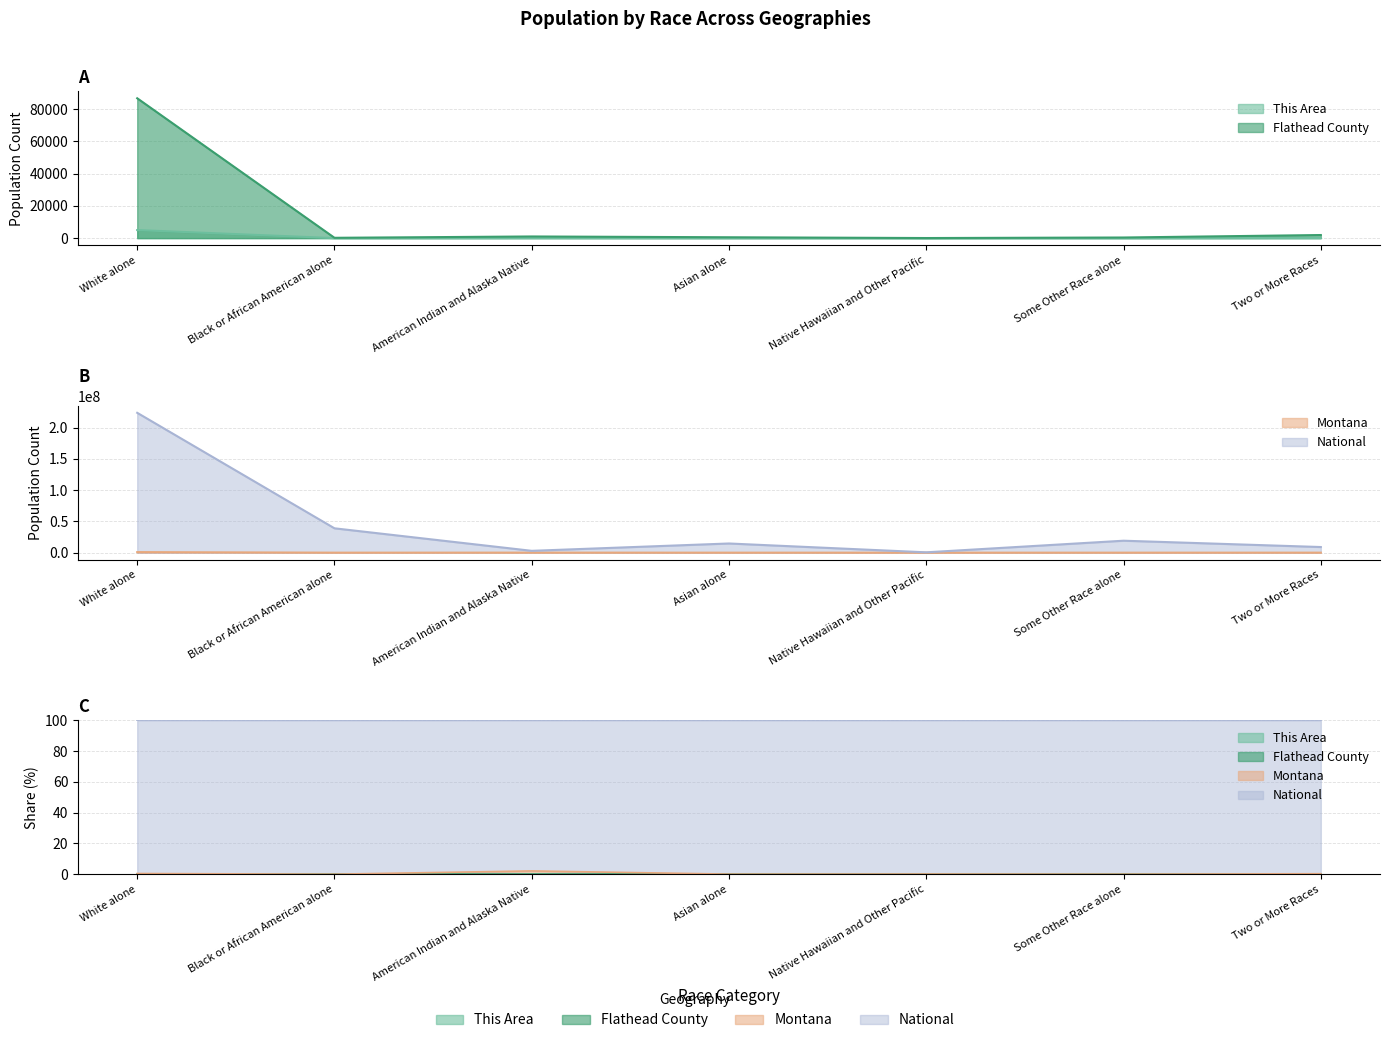

The value of Montana at White alone is 884961. True or false?

True